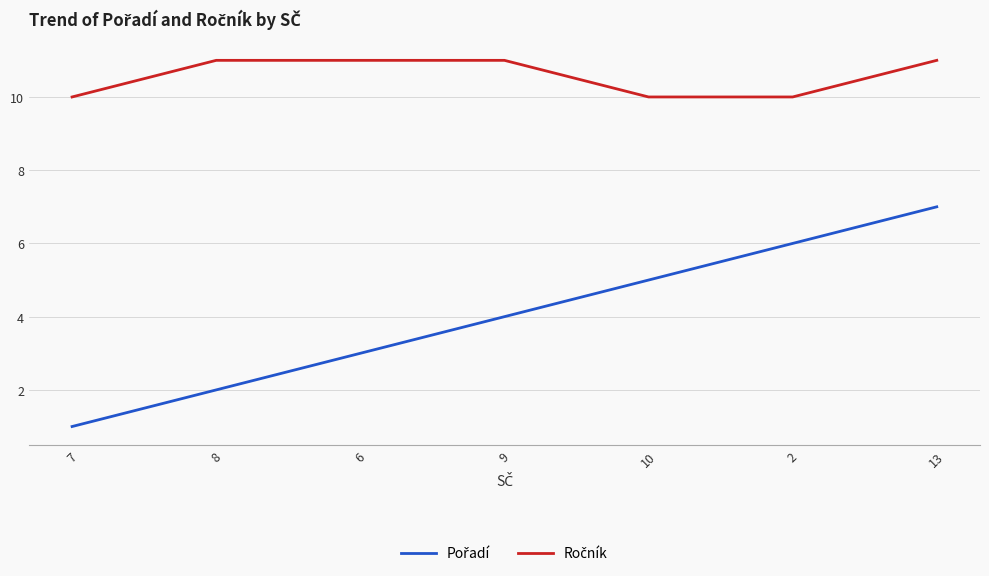

Does the chart display data point markers on the line(s)?

No